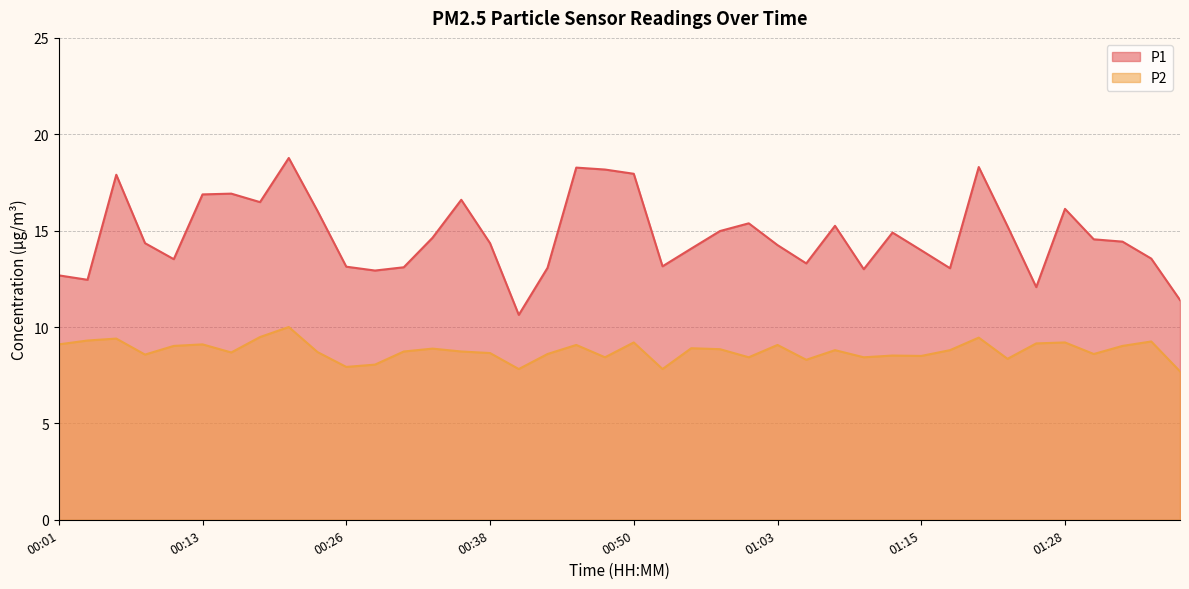

What are all the series names shown in the legend?

P1, P2